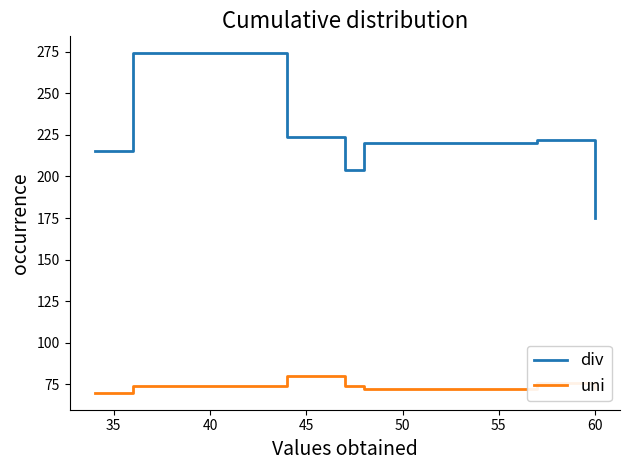

True or false: uni has more than 1 points higher than both neighbors.

True